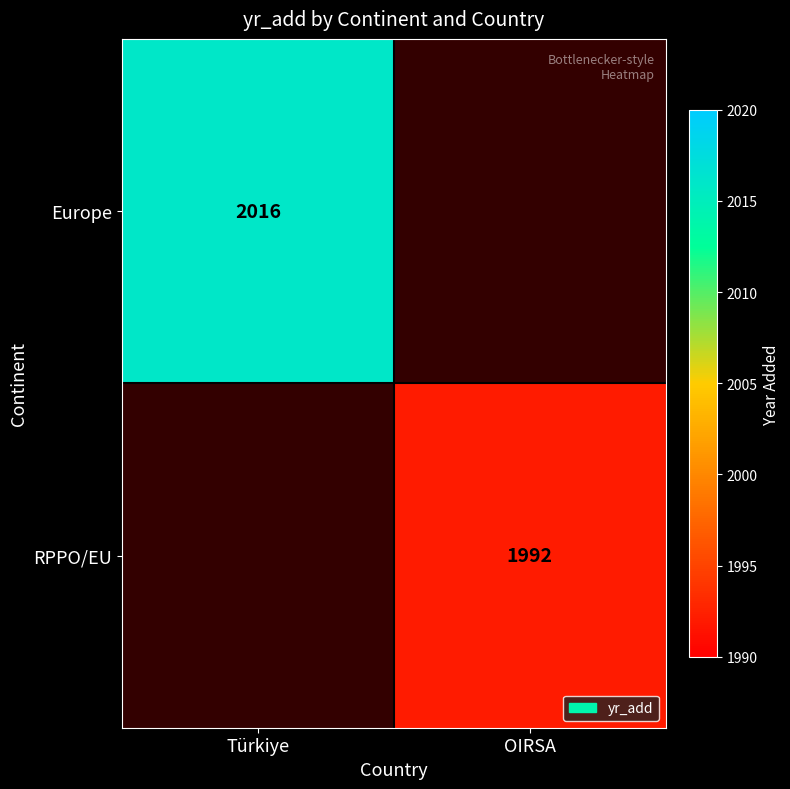

True or false: Europe has a value of 3538 at Türkiye.

False